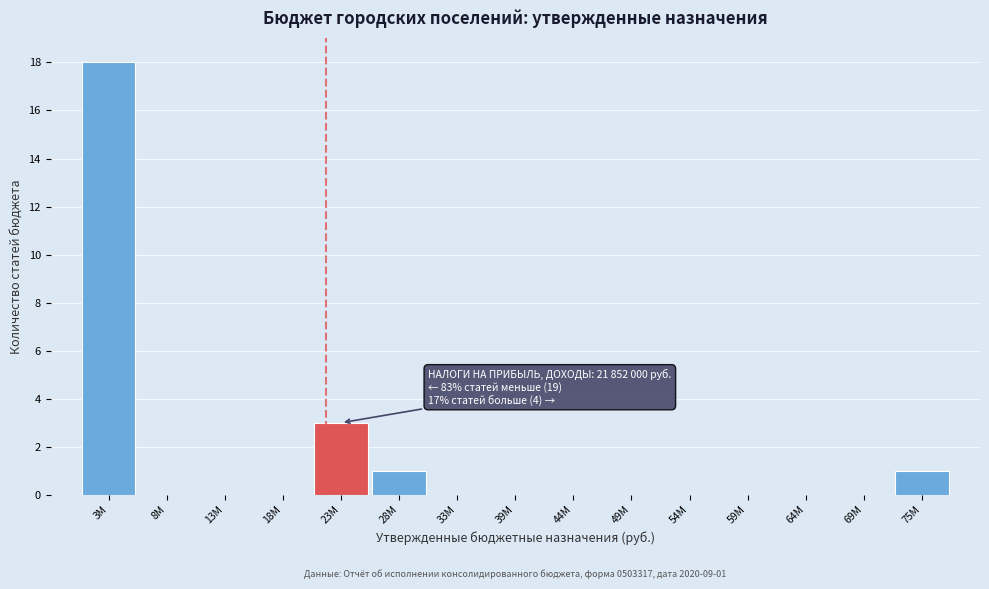

Reading left to right, list all the values displayed in this chart.

3М=18	8М=0	13М=0	18М=0	23М=3	28М=1	33М=0	39М=0	44М=0	49М=0	54М=0	59М=0	64М=0	69М=0	75М=1